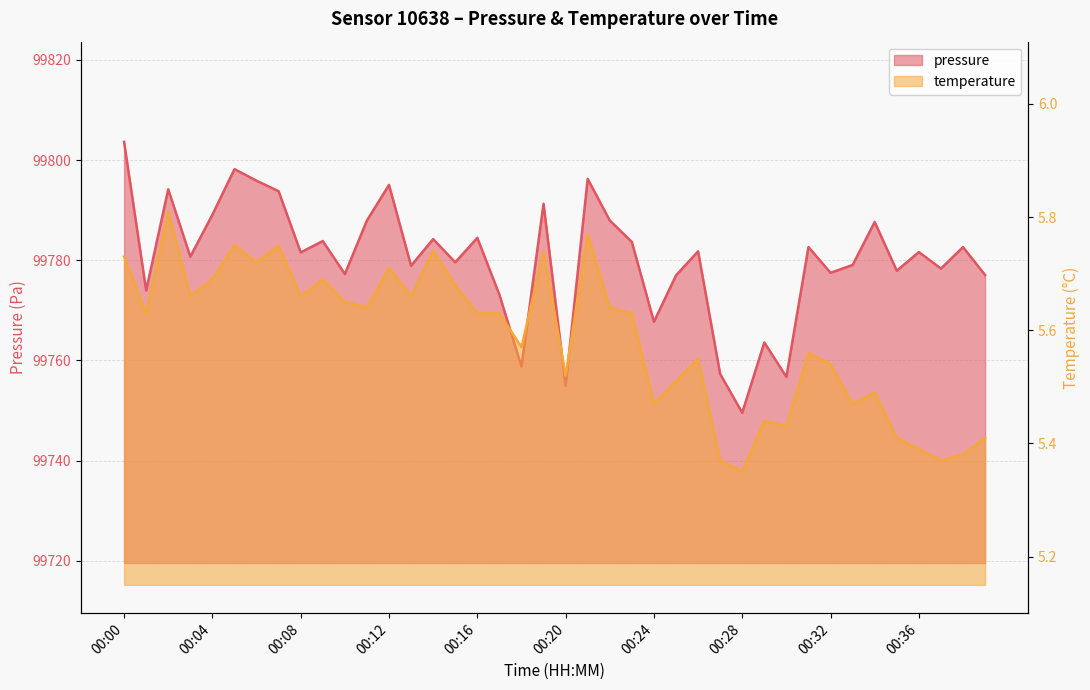

What is the minimum value shown in the chart?

5.3